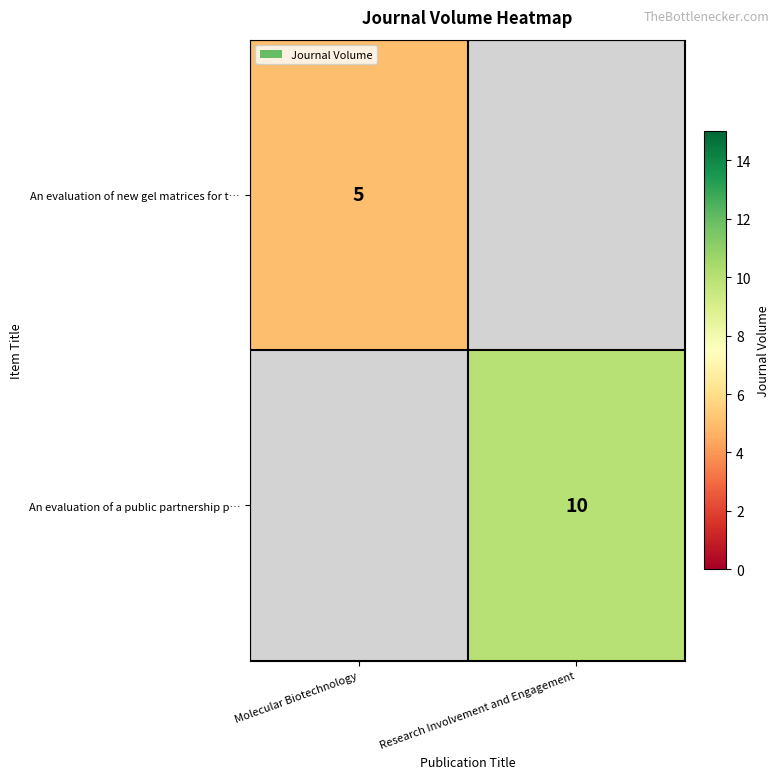

At which category does the chart reach its peak across all series?

Research Involvement and Engagement